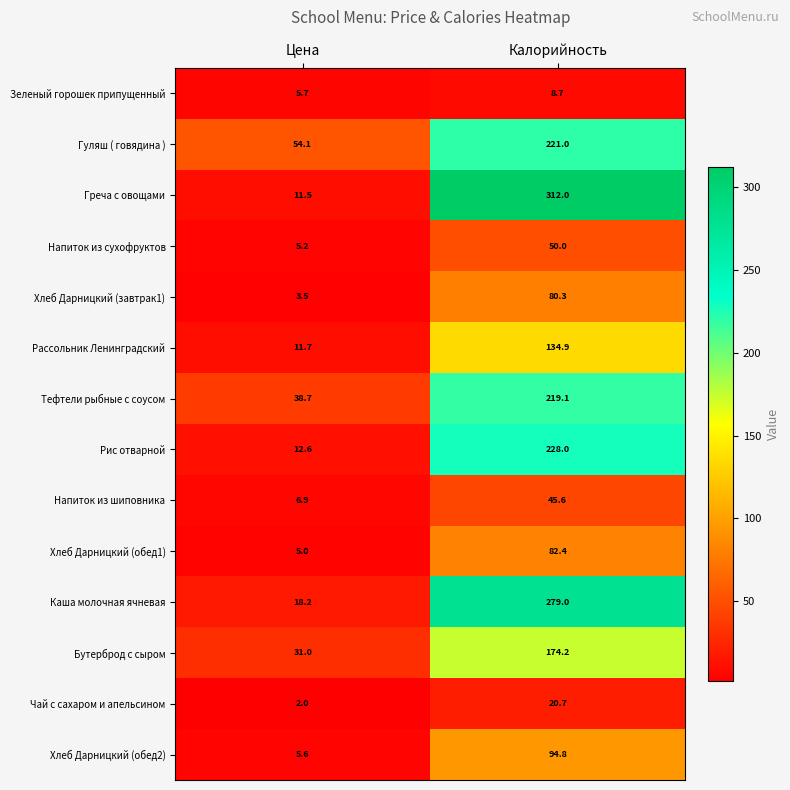

At which category is the sum across all series the highest?

Калорийность